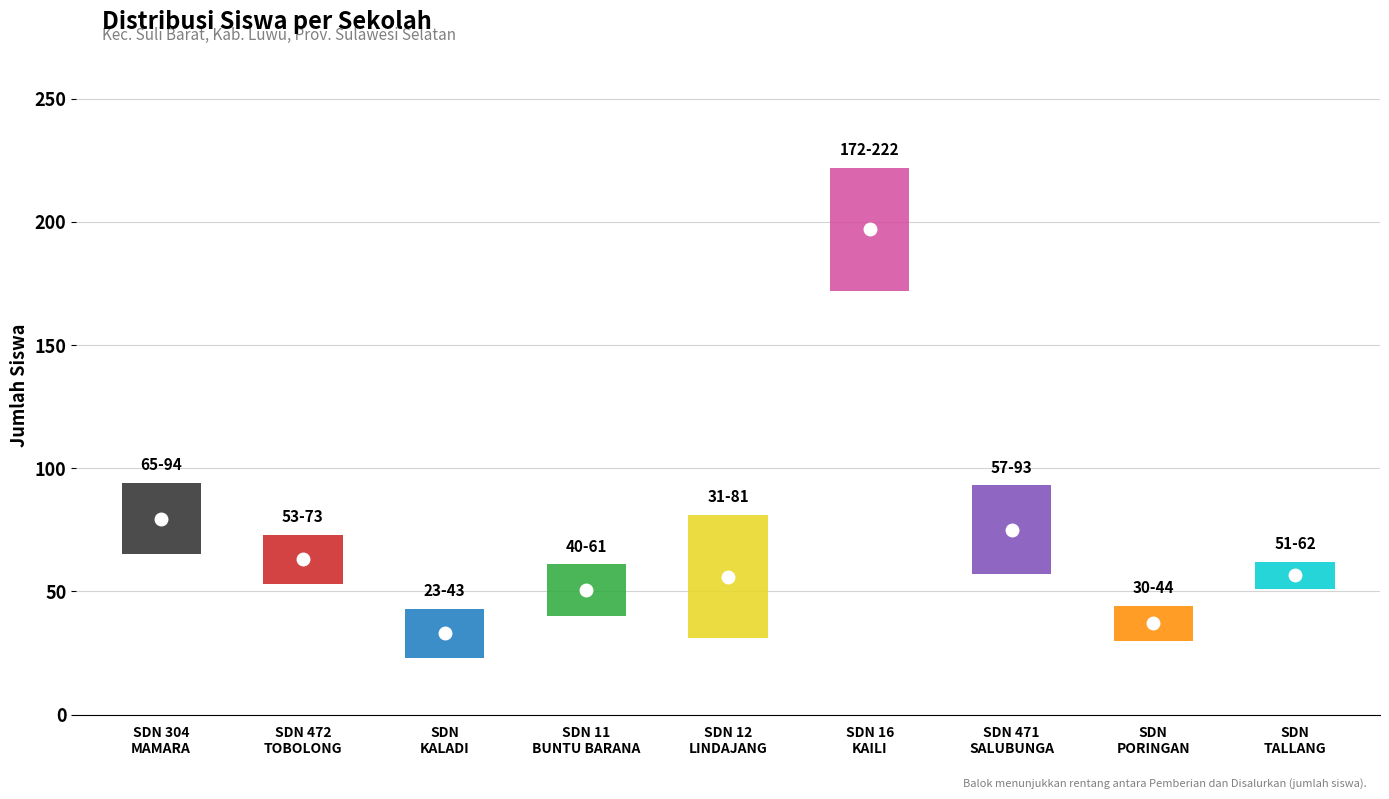

Which series has the largest total across all categories?

Disalurkan